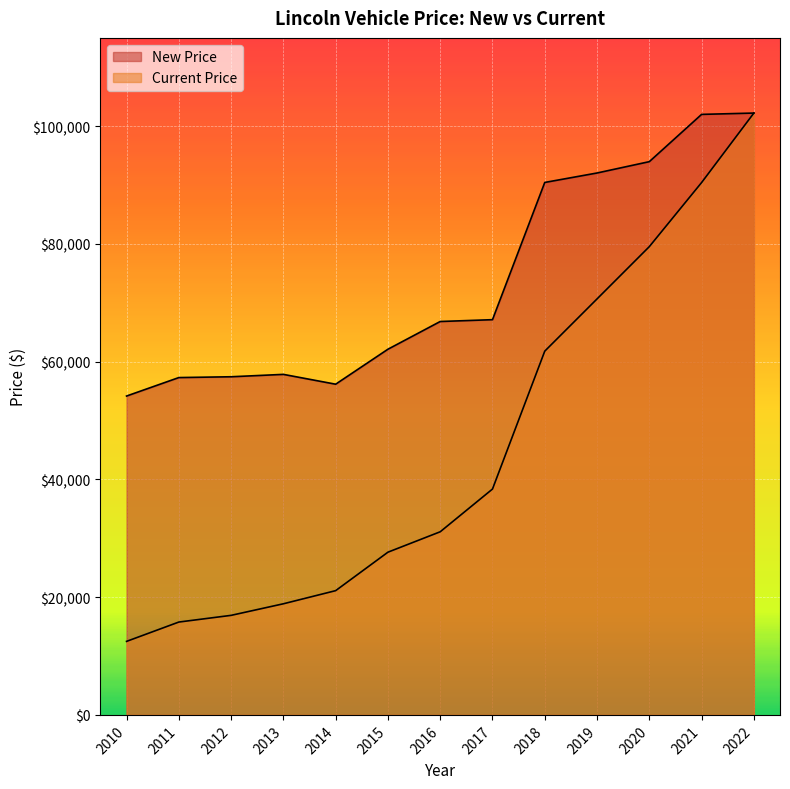

Where is New Price nearest to the value 78197?

2017